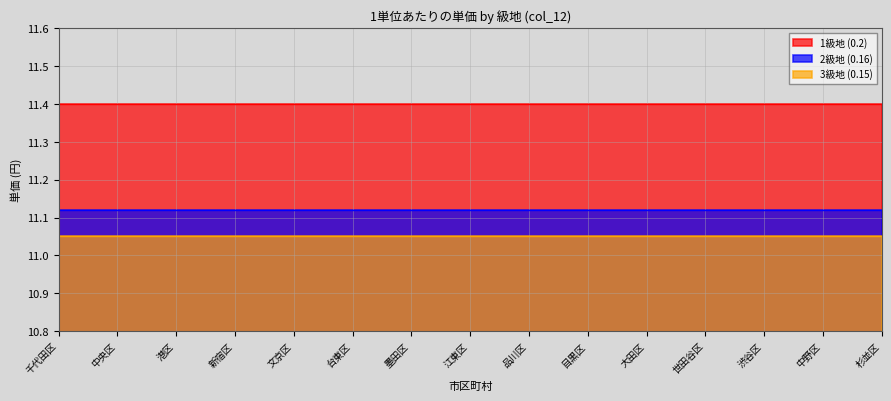

At how many categories does at least one series exceed 11?

15